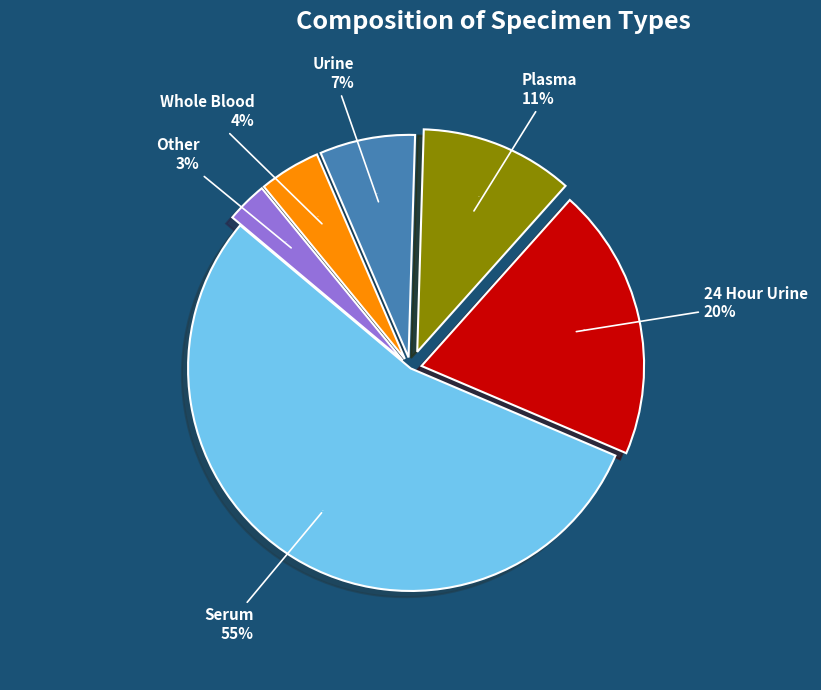

Which slice is the largest?

Serum